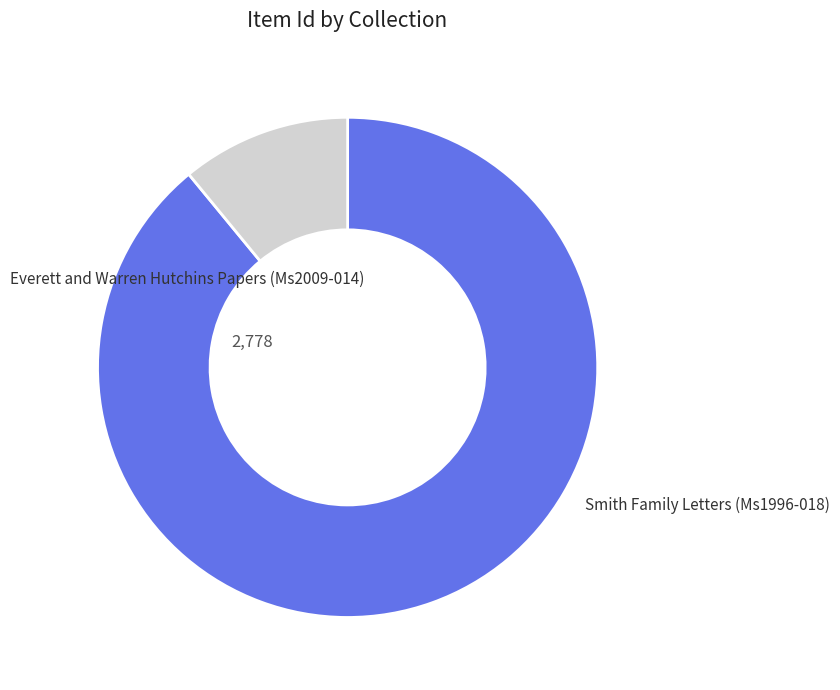

Is there any slice that represents more than half of the pie?

Yes